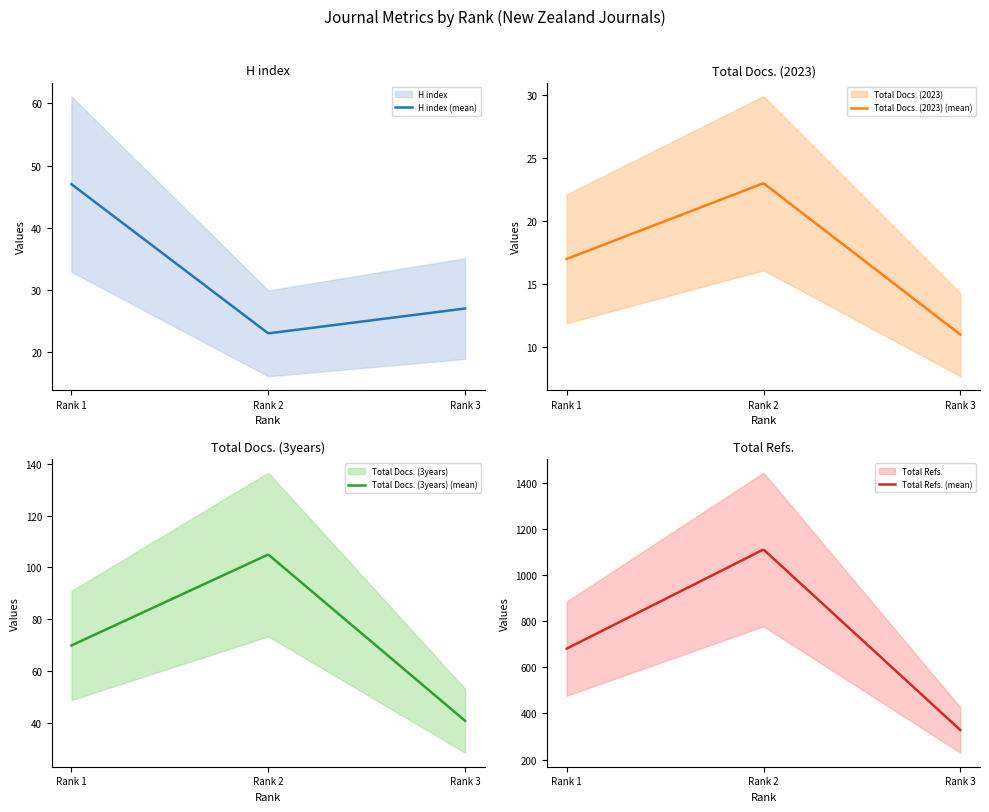

Which has a higher value, Rank 1 or Rank 2?

Rank 1